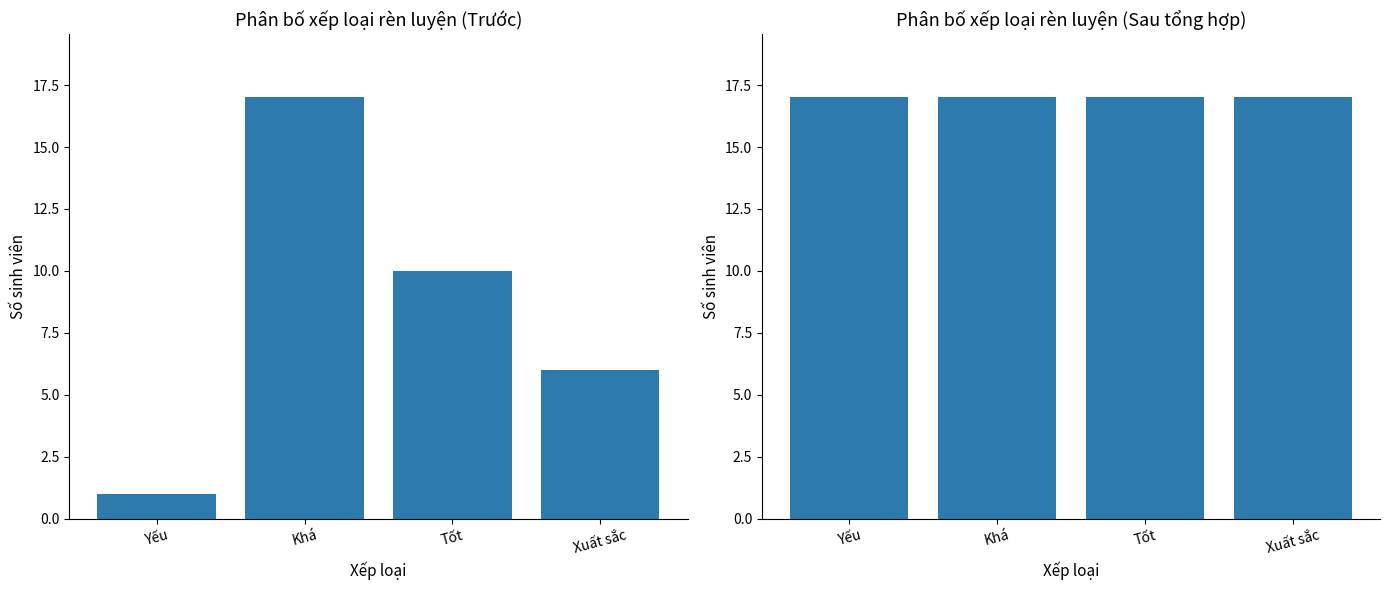

What is the label of the 3rd bar from the left?

Tốt